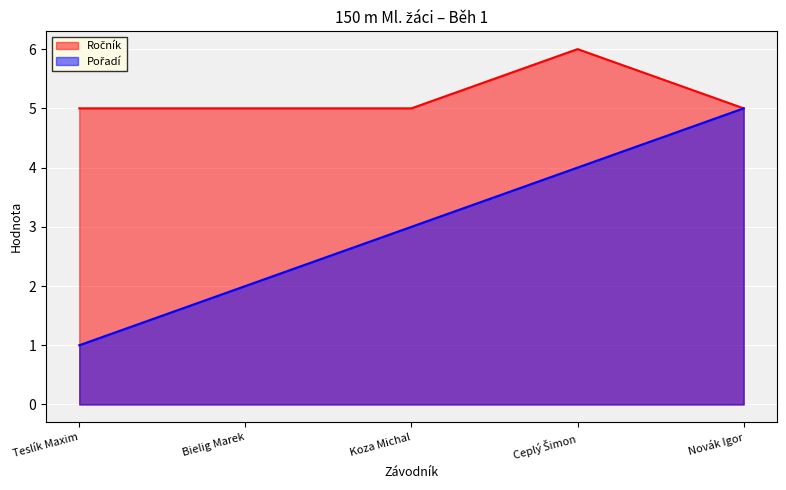

Is the value of Ročník at Koza Michal greater than the value of Pořadí at Koza Michal?

Yes